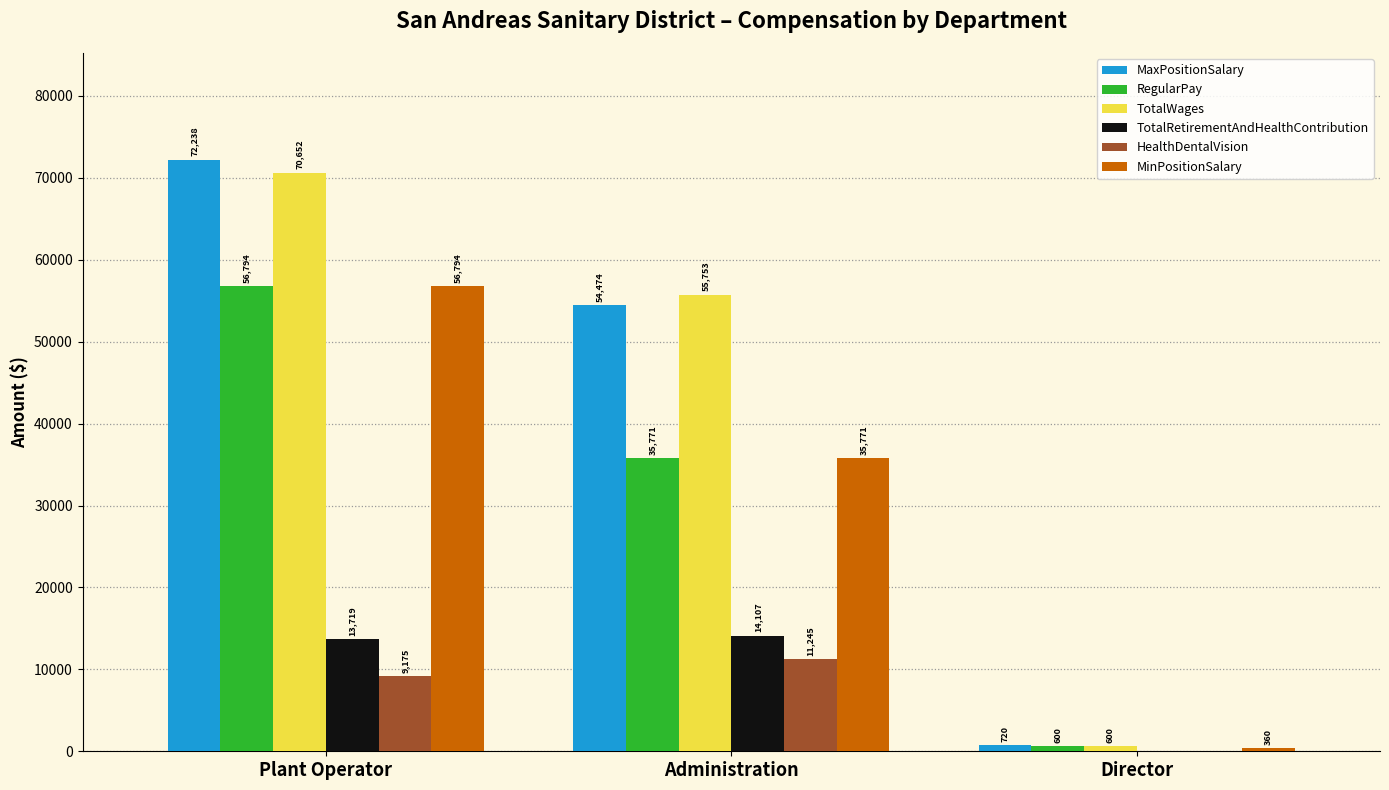

Is the value of RegularPay at Administration greater than the value of TotalRetirementAndHealthContribution at Plant Operator?

Yes